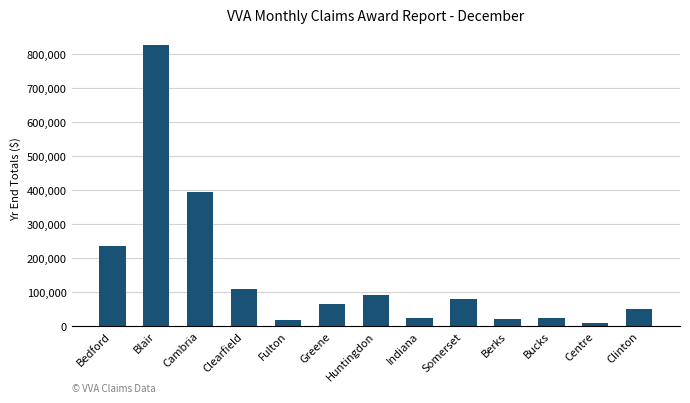

At which category does the chart reach its peak across all series?

Blair